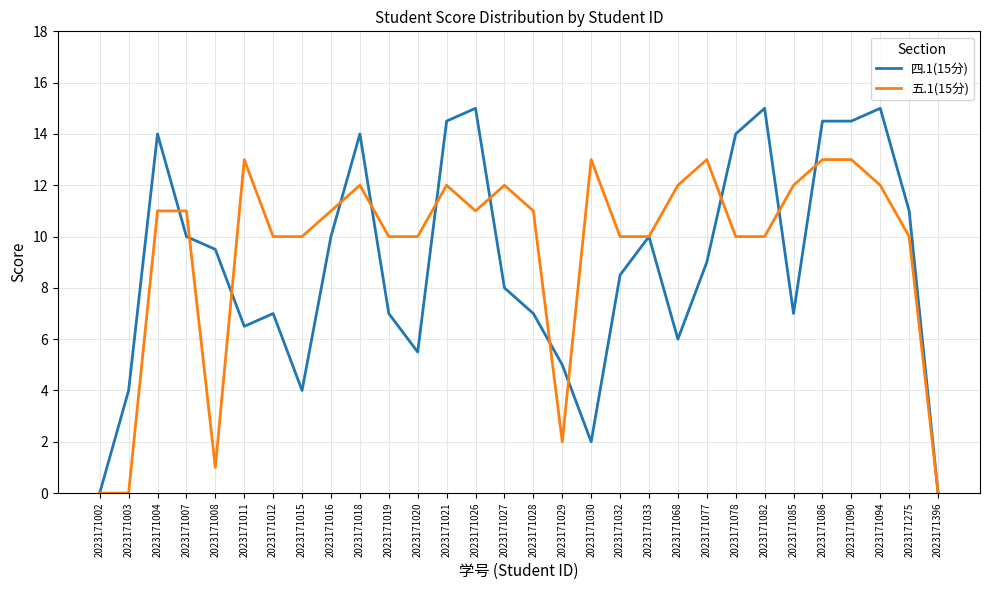

The value of 五.1(15分) at 2023171033 is 3.8. True or false?

False